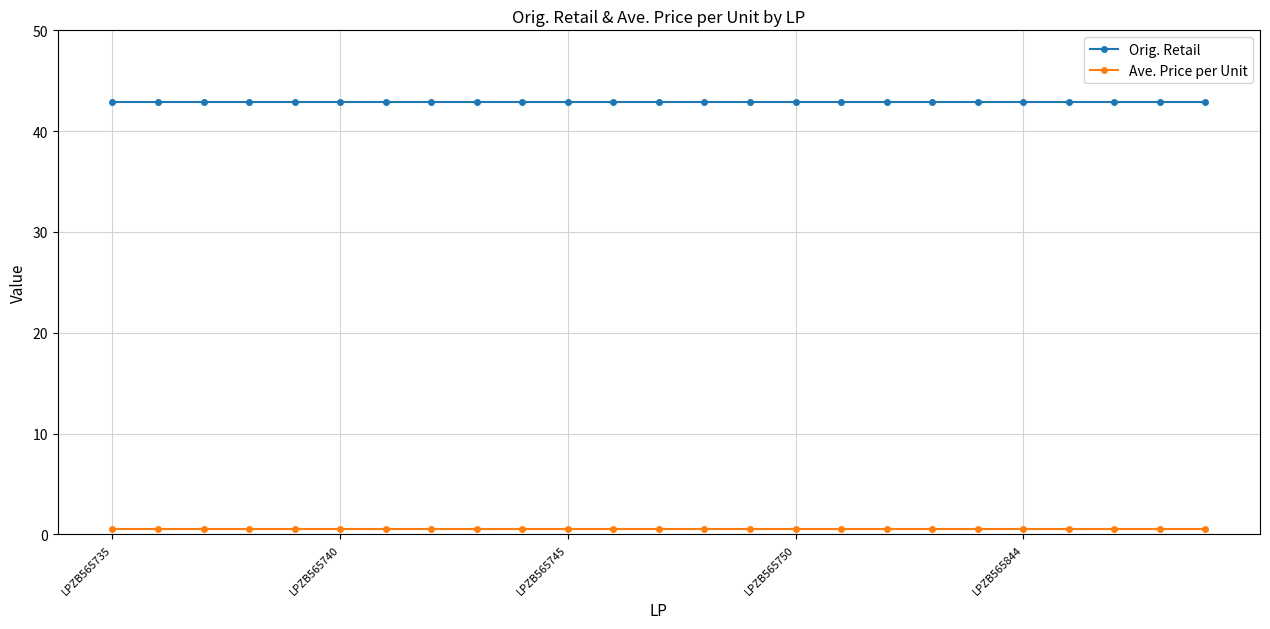

What is the average value of the Orig. Retail series?

42.9